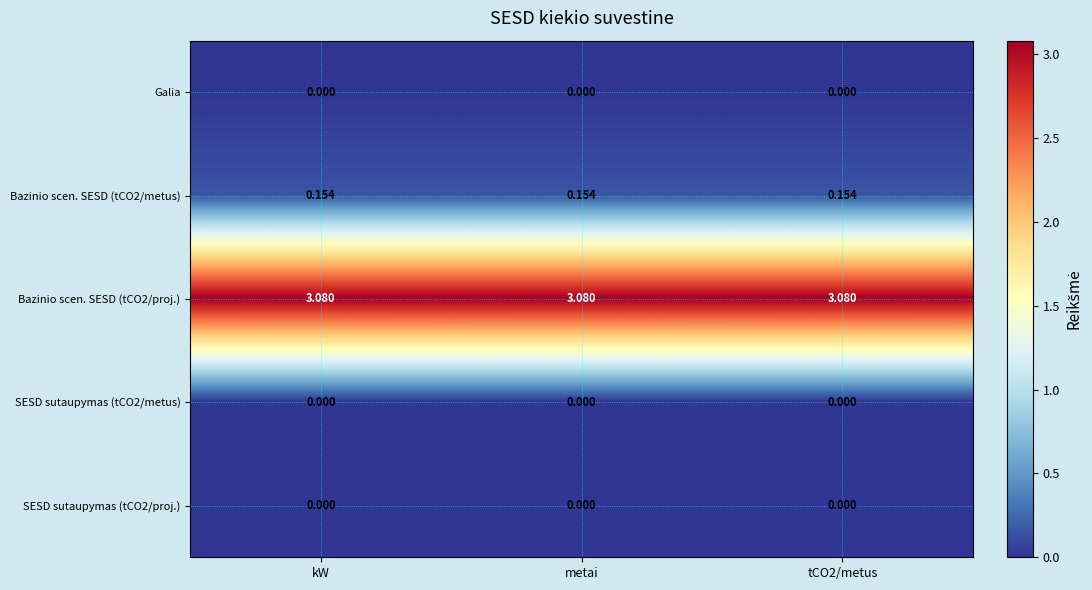

Is the value of SESD sutaupymas (tCO2/metus) at kW greater than the value of Bazinio scen. SESD (tCO2/metus) at tCO2/metus?

No